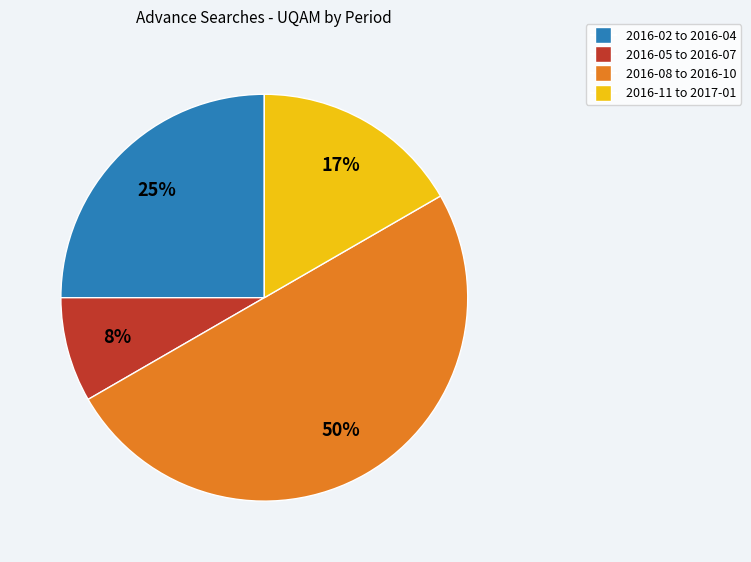

Does 2016-11 to 2017-01 represent more than half of the total?

No